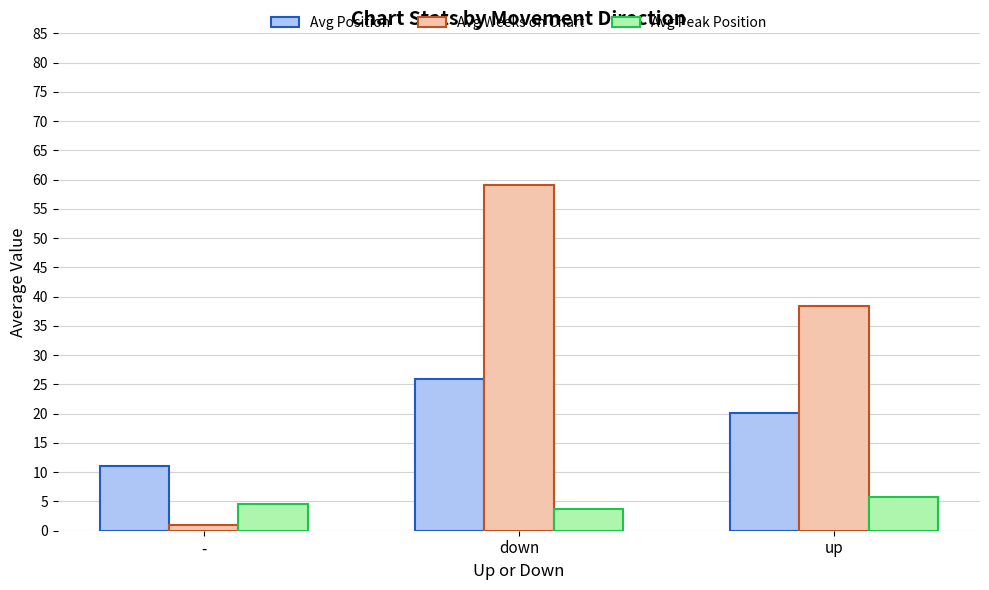

Are the bars horizontal?

No